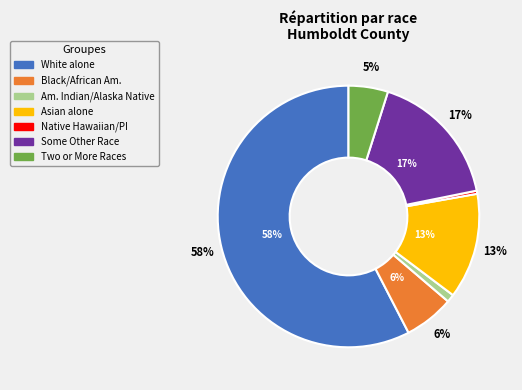

How many segments does this pie chart have?

7